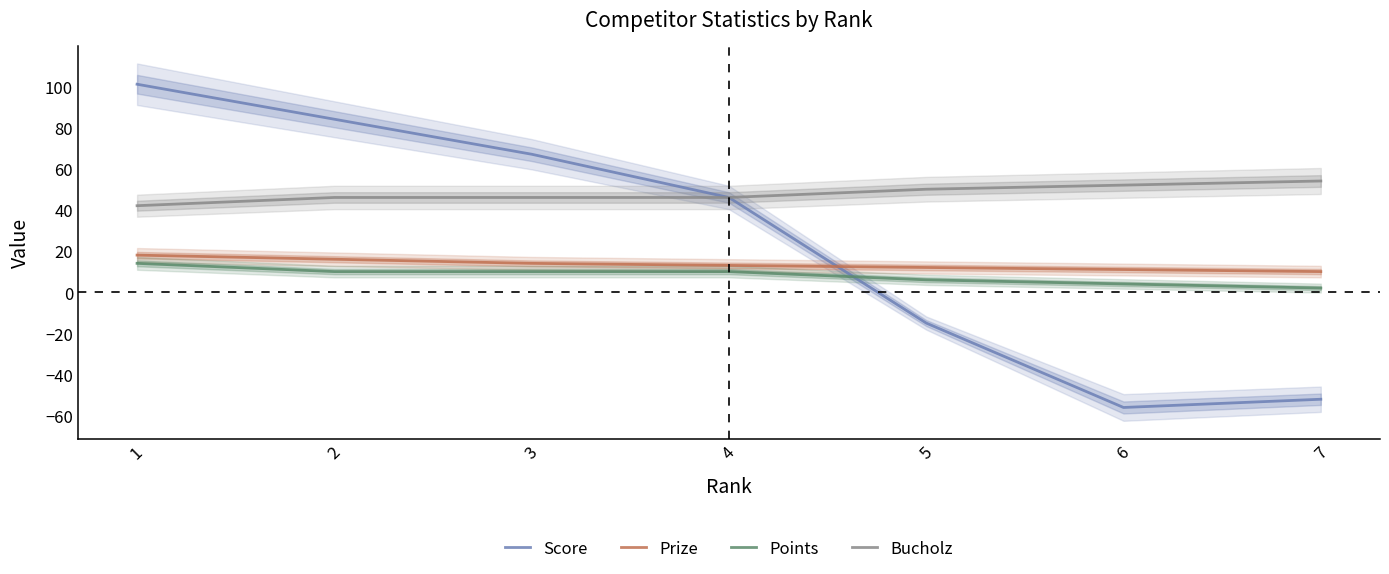

True or false: Prize and Score cross at least once.

True